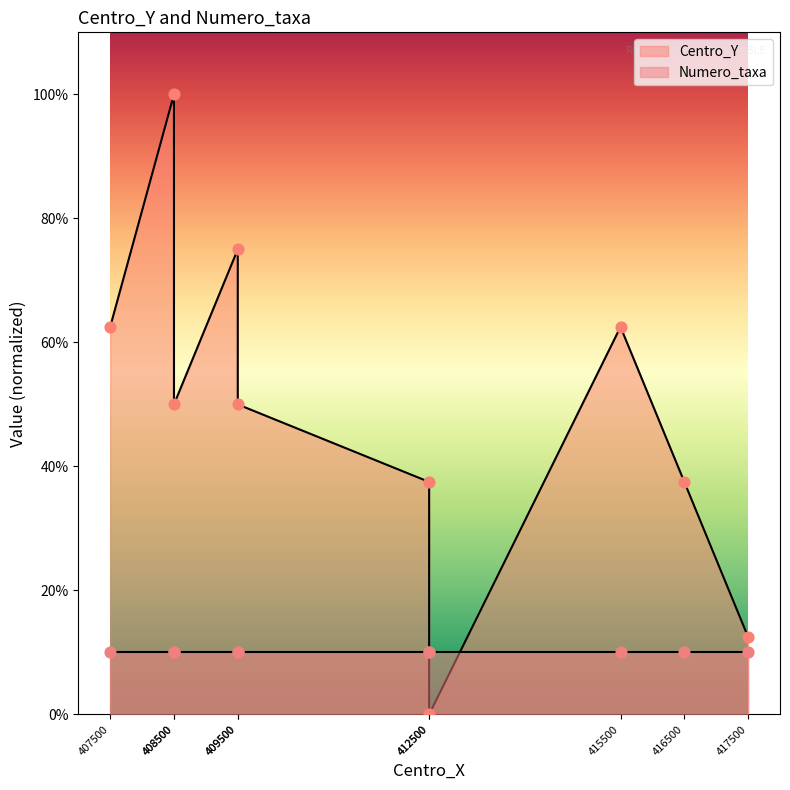

What is the ratio of the value at 409500 to the value at 416500?

1.3